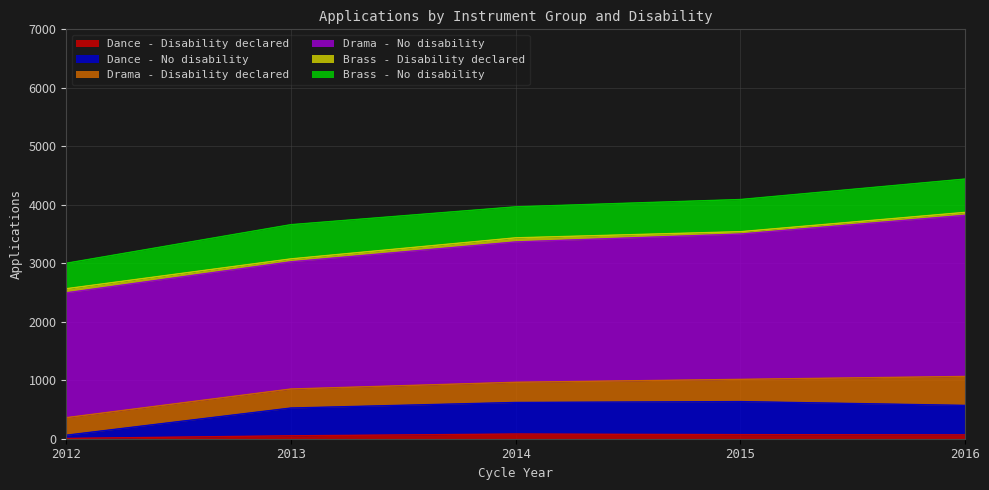

What is the difference between the Drama - No disability values at 2015 and 2013?

310